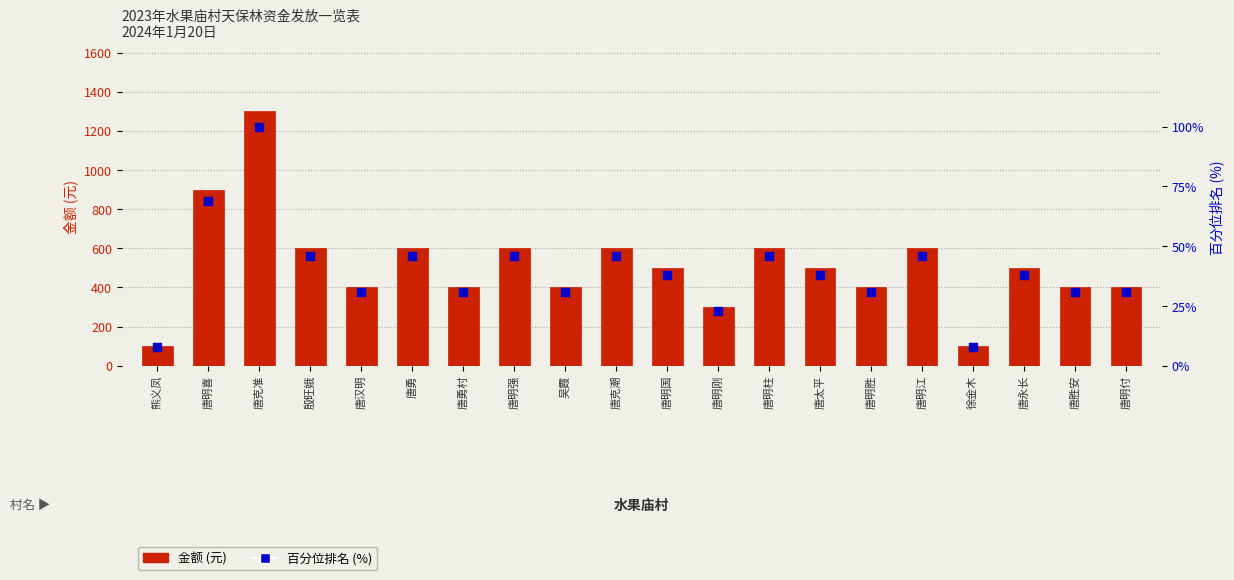

What are all the series names shown in the legend?

金额 (元), 百分位排名